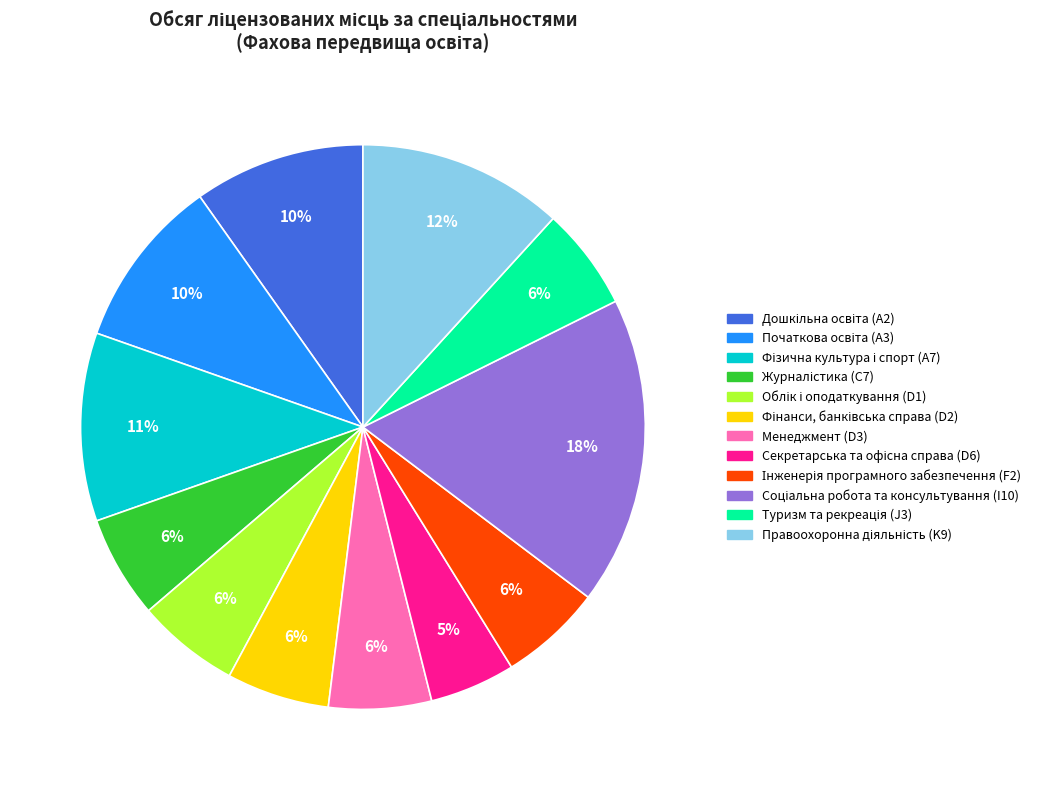

Is there any slice that represents more than half of the pie?

No